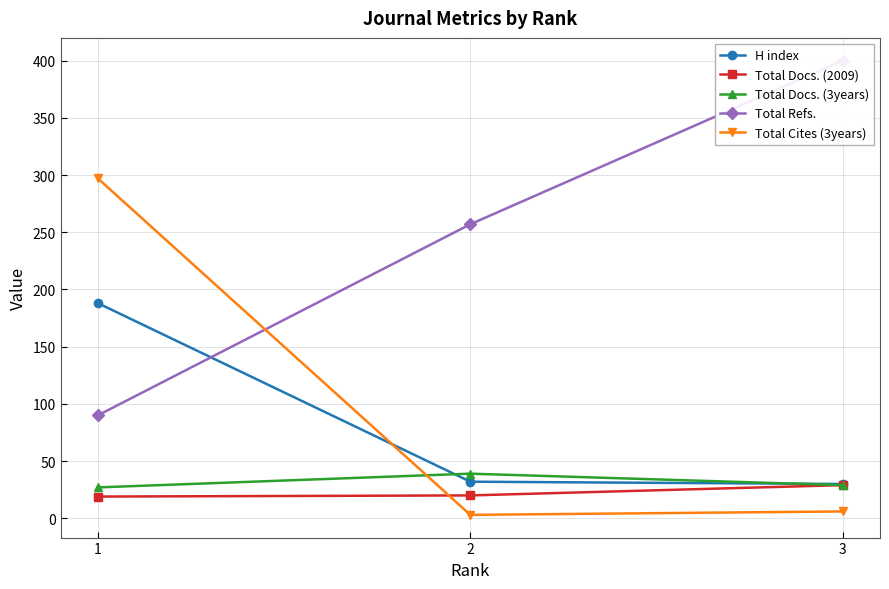

What are all the series names shown in the legend?

H index, Total Docs. (2009), Total Docs. (3years), Total Refs., Total Cites (3years)